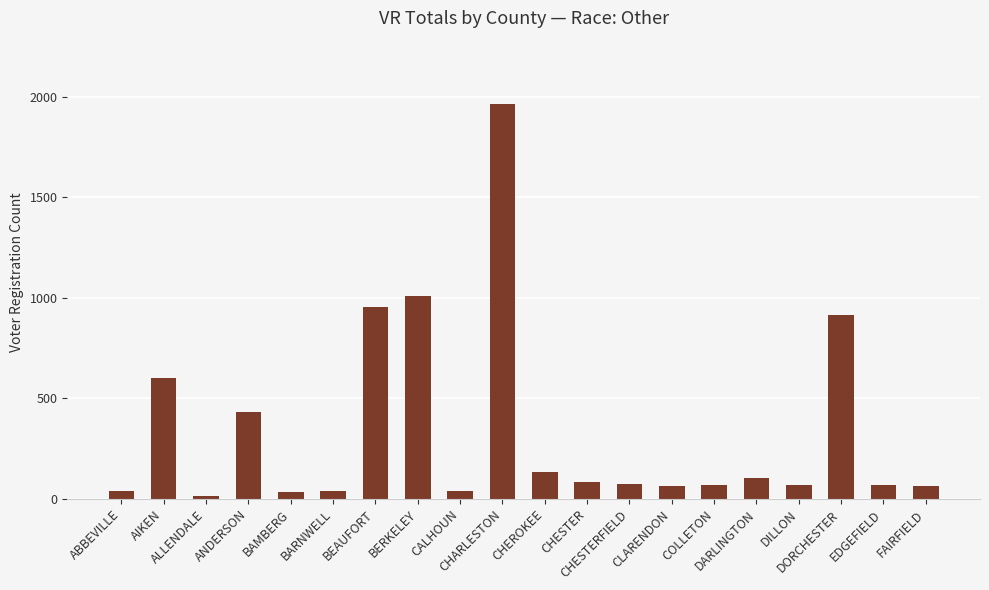

What is the sum of all values?

6775